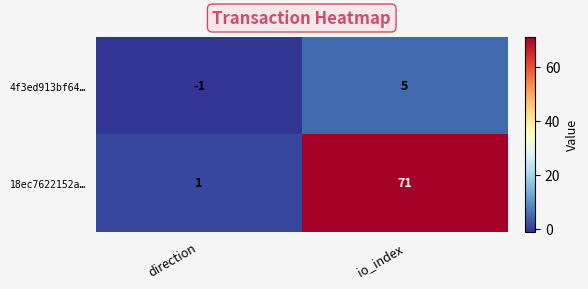

The 18ec7622152a… series shows 71 at io_index. True or false?

True